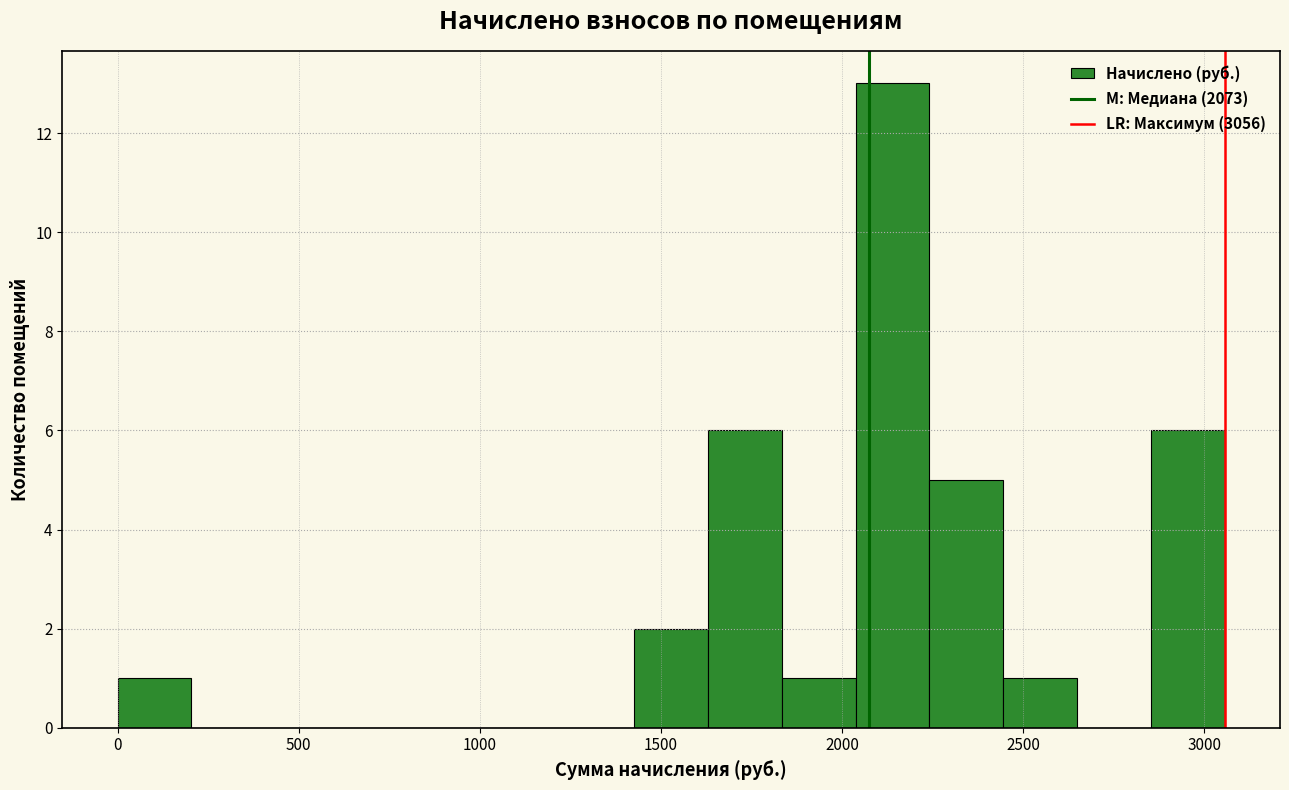

Reading left to right, list every bar in this chart as the range it spans on the x-axis followed by its height. Neither the bar edges nor the heights are printed on the chart, so give them approximately, as read against the axes.

0 to 200: 1
200 to 400: 0
400 to 600: 0
600 to 800: 0
800 to 1000: 0
1000 to 1200: 0
1200 to 1450: 0
1450 to 1650: 2
1650 to 1850: 6
1850 to 2050: 1
2050 to 2250: 13
2250 to 2450: 5
2450 to 2650: 1
2650 to 2850: 0
2850 to 3050: 6